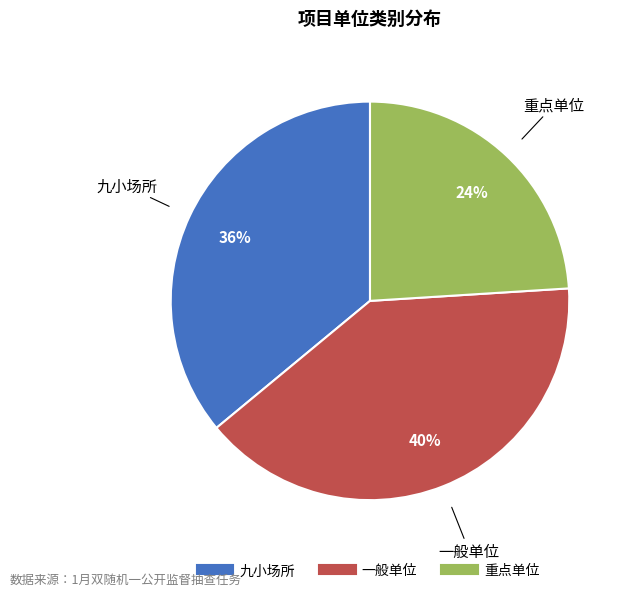

How many segments does this pie chart have?

3